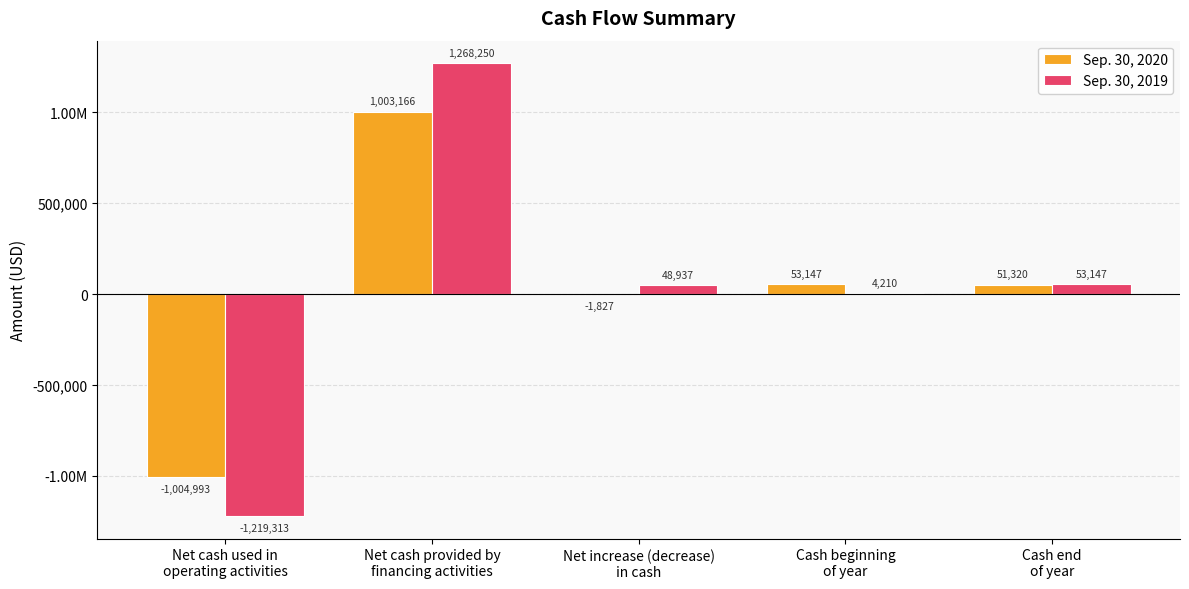

Are the bars horizontal?

No